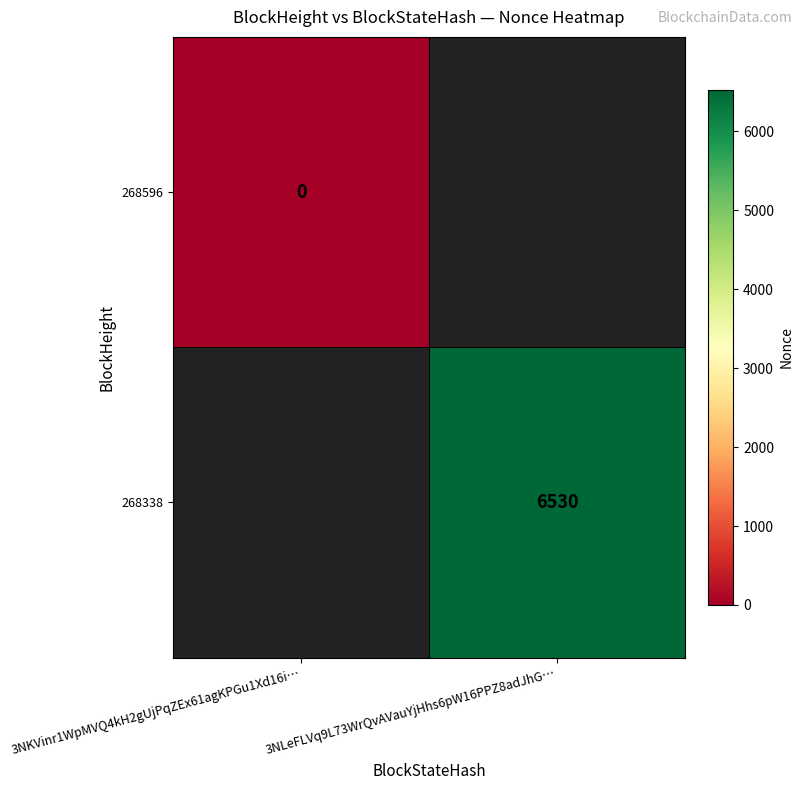

Is it true that 268338 equals 6530 at 3NLeFLVq9L73WrQvAVauYjHhs6pW16PPZ8adJhG…?

True